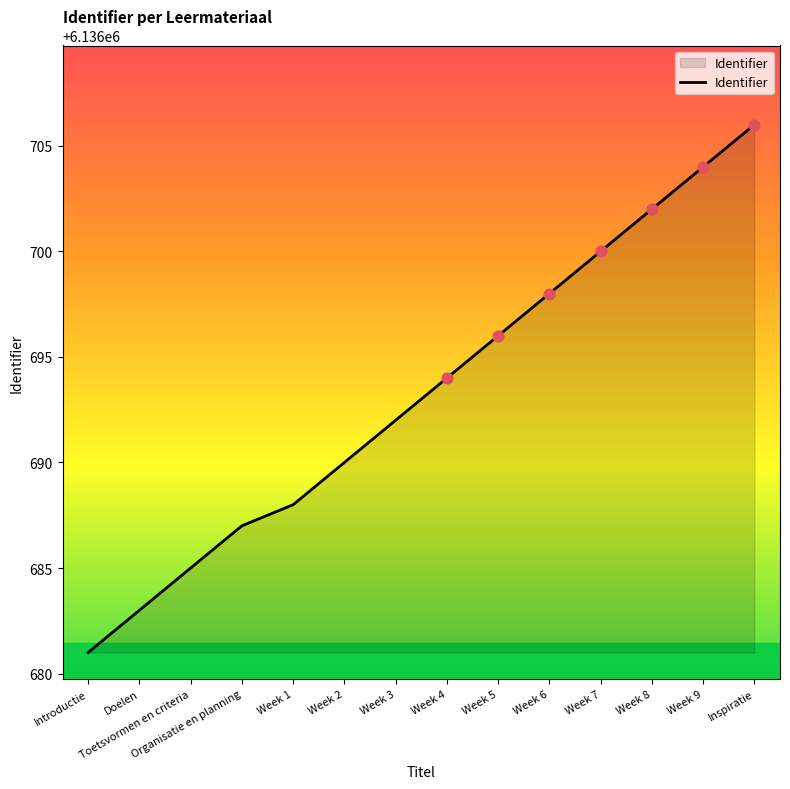

What is the change in value from Week 9 to Inspiratie?

+2